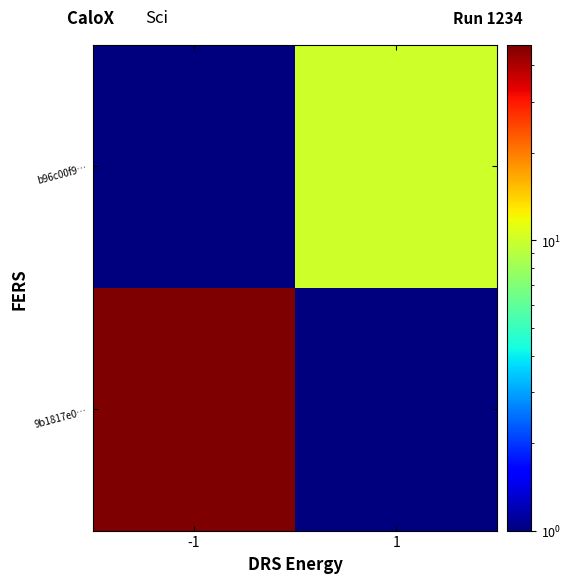

Between -1 and 1, which is larger?

-1